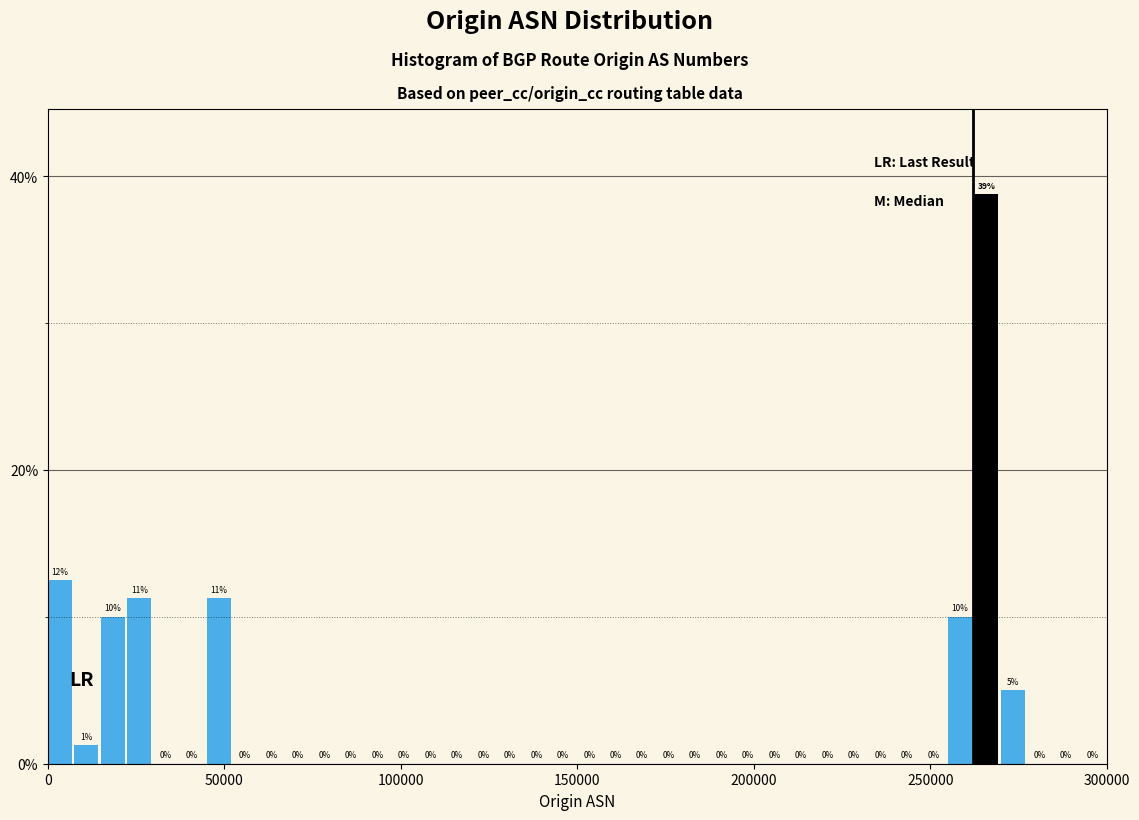

Around what value on the x-axis is the tallest bar? Give the approximate position of its centre, as read against the axis.

265000